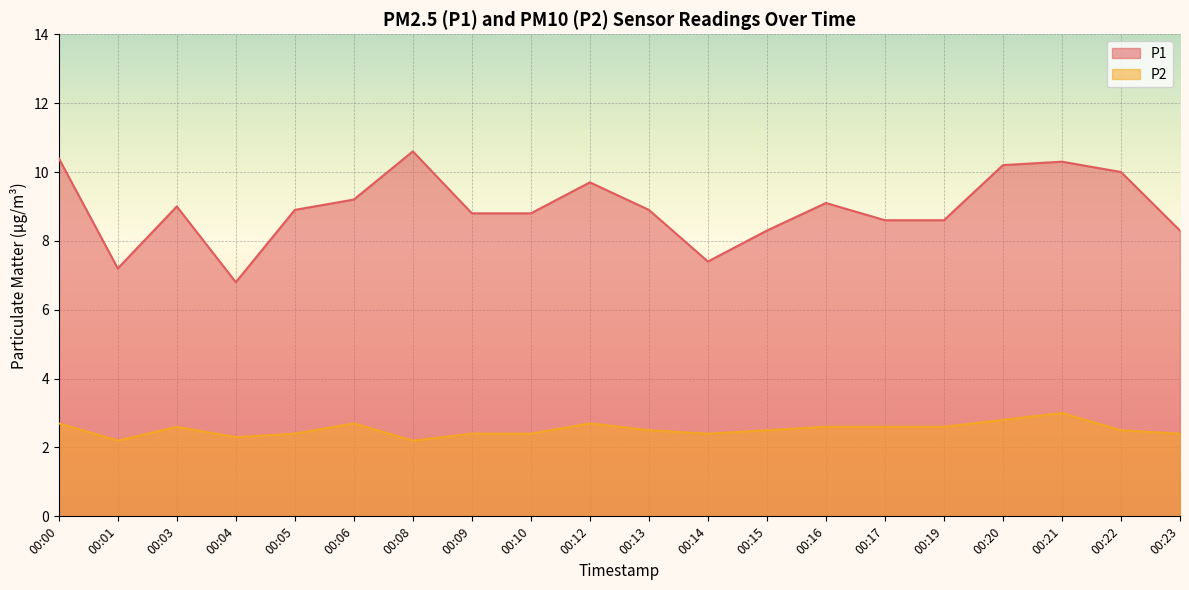

Reading right to left, extract all data points from this chart.

P1: 8.3	10.0	10.3	10.2	8.6	8.6	9.1	8.3	7.4	8.9	9.7	8.8	8.8	10.6	9.2	8.9	6.8	9.0	7.2	10.4
P2: 2.4	2.5	3.0	2.8	2.6	2.6	2.6	2.5	2.4	2.5	2.7	2.4	2.4	2.2	2.7	2.4	2.3	2.6	2.2	2.7